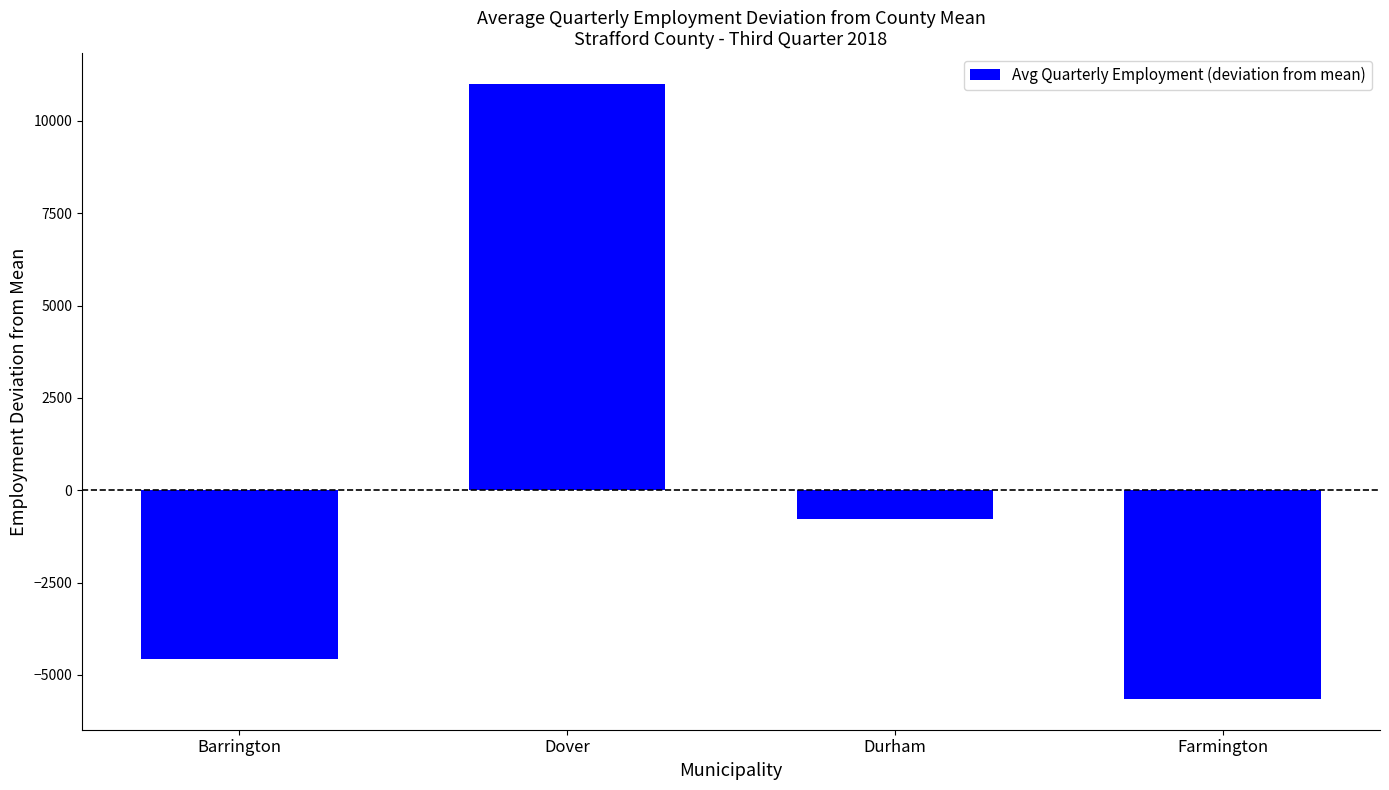

What is the change in value from Barrington to Durham?

+3802.0